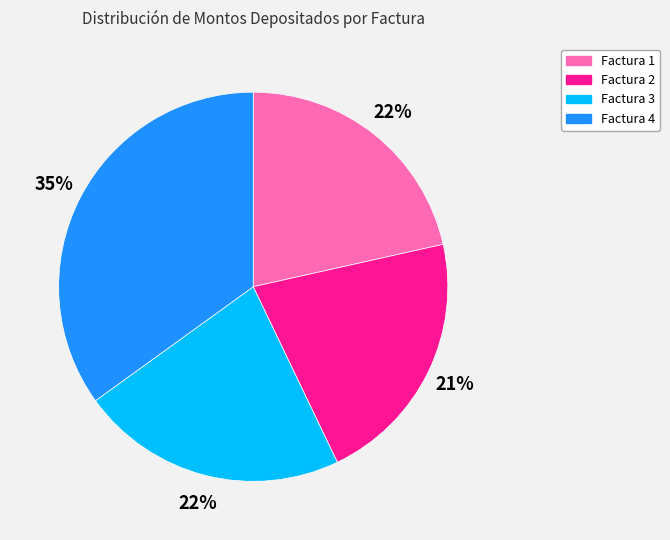

To the nearest percent, what percentage of the pie is Factura 4?

35%